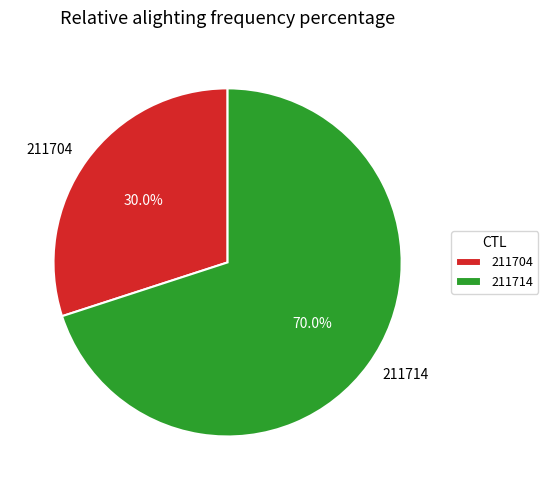

Rank the categories by value from highest to lowest.

211714, 211704